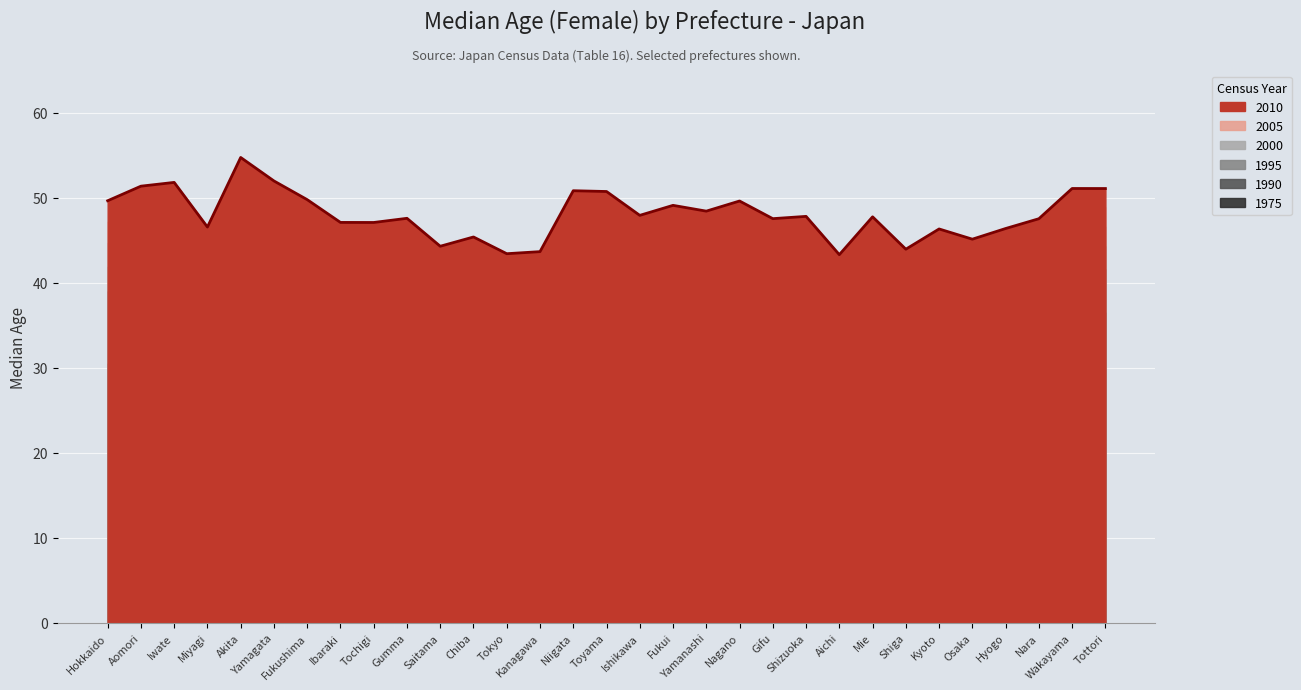

Rank the categories by value from highest to lowest.

Akita, Yamagata, Iwate, Aomori, Wakayama, Tottori, Niigata, Toyama, Fukushima, Hokkaido, Nagano, Fukui, Yamanashi, Ishikawa, Shizuoka, Mie, Gumma, Gifu, Nara, Ibaraki, Tochigi, Miyagi, Hyogo, Kyoto, Chiba, Osaka, Saitama, Shiga, Kanagawa, Tokyo, Aichi